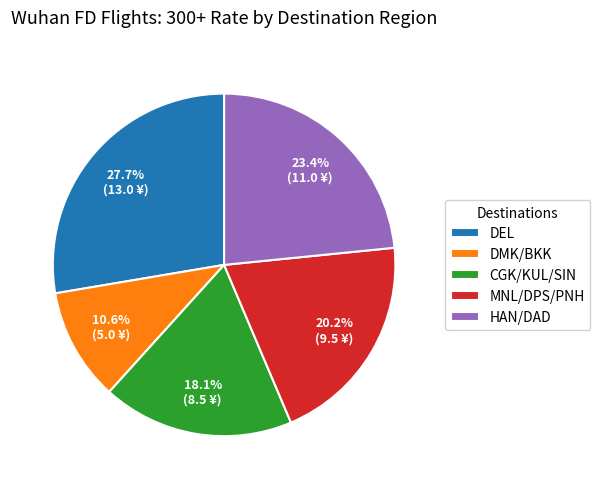

To the nearest percent, what portion does HAN/DAD represent?

23%